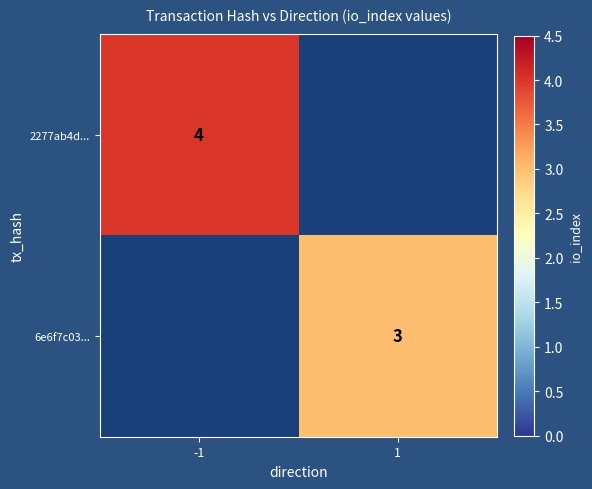

True or false: 2277ab4d... has a value of 4 at -1.

True